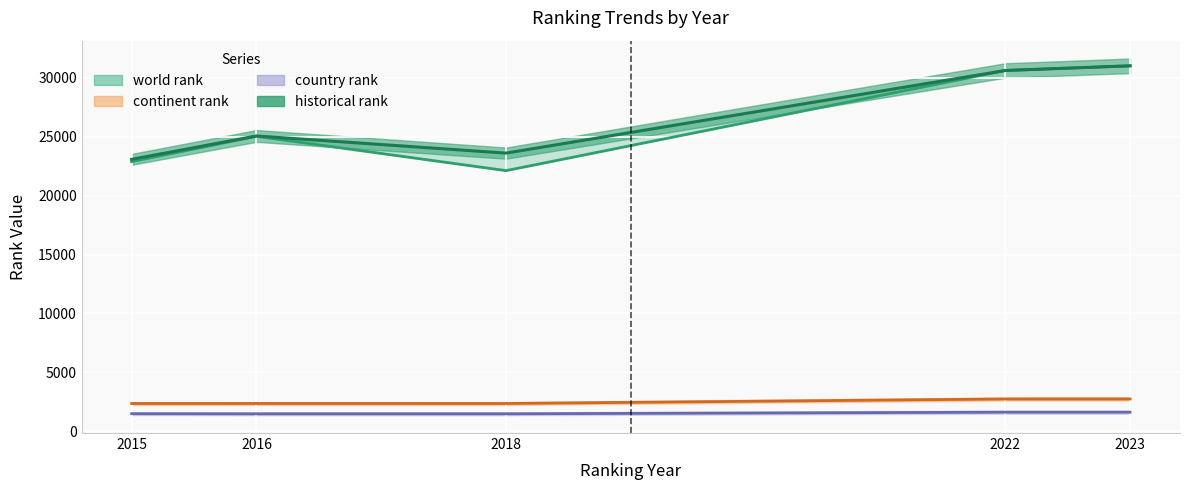

Between 2018 and 2015, which is larger?

2015